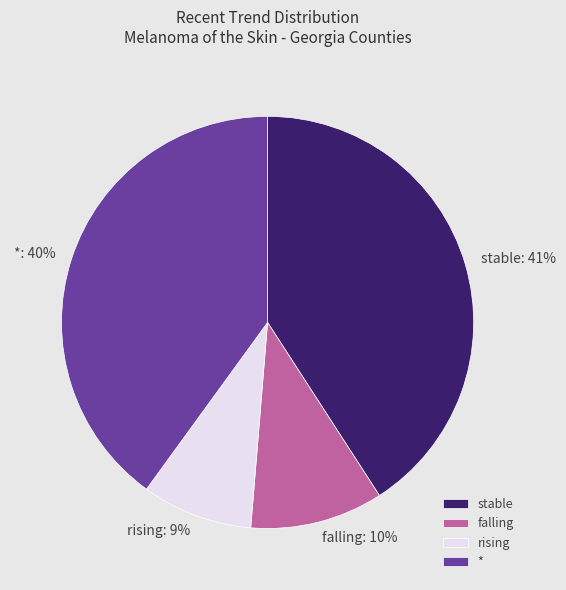

To the nearest percent, what is the average slice percentage?

25%